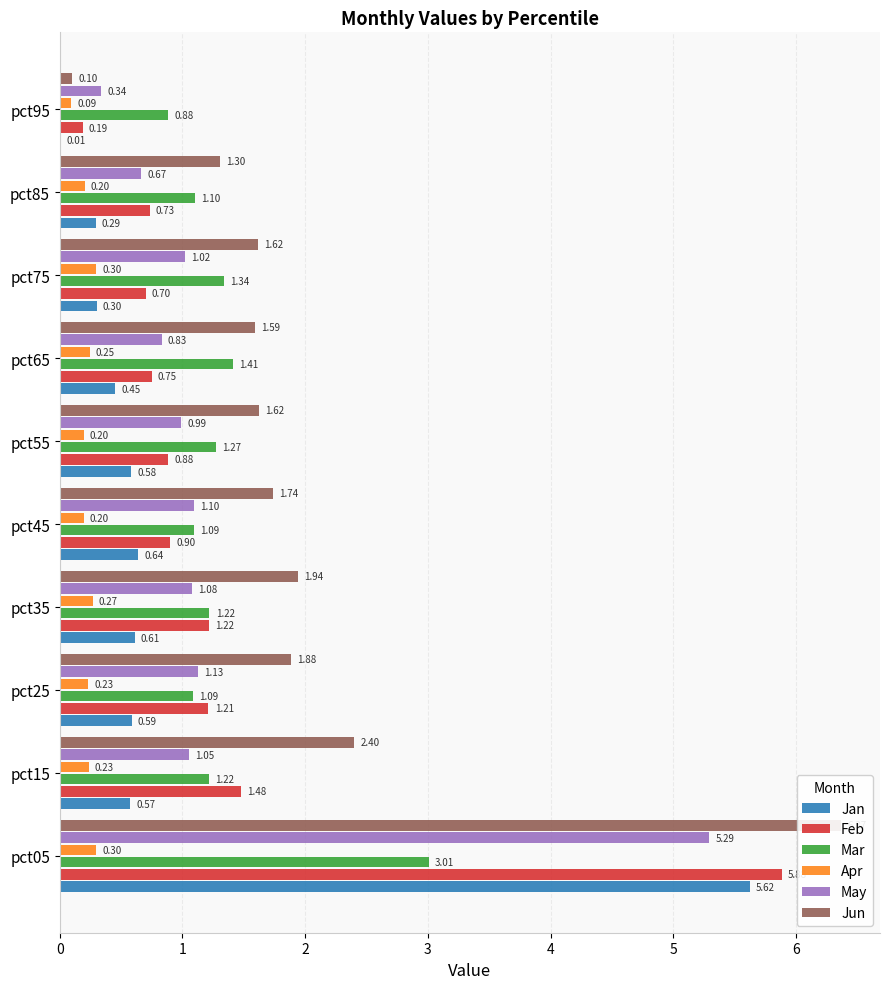

List the labels in order of Jan value, largest first.

pct05, pct45, pct35, pct25, pct55, pct15, pct65, pct75, pct85, pct95